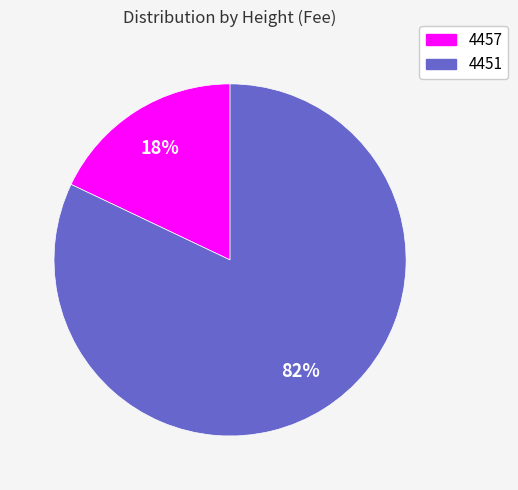

Is the sum of 4457 and 4451 greater than half?

Yes